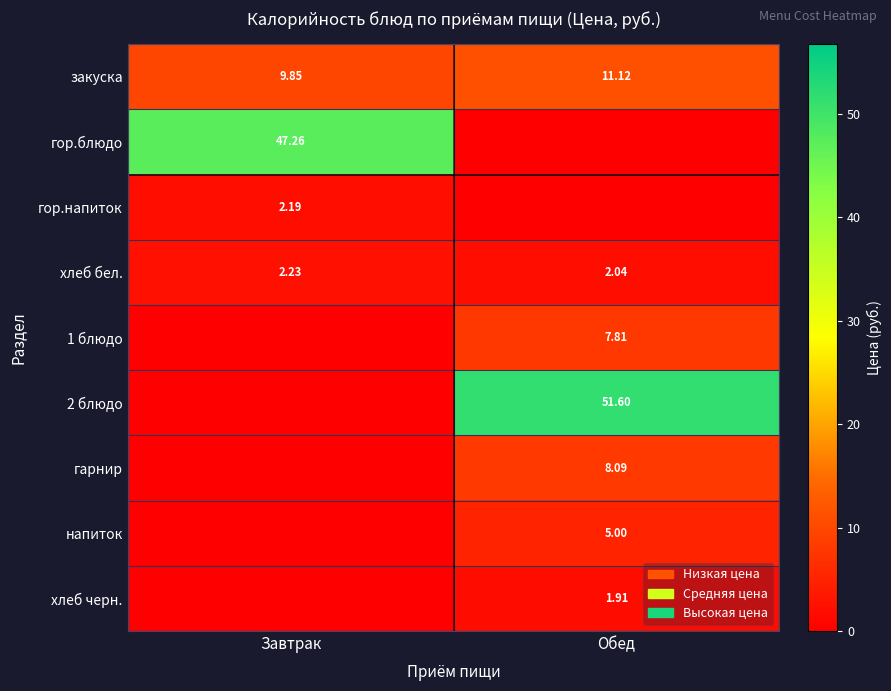

Is the value of гарнир at Обед greater than the value of 2 блюдо at Обед?

No